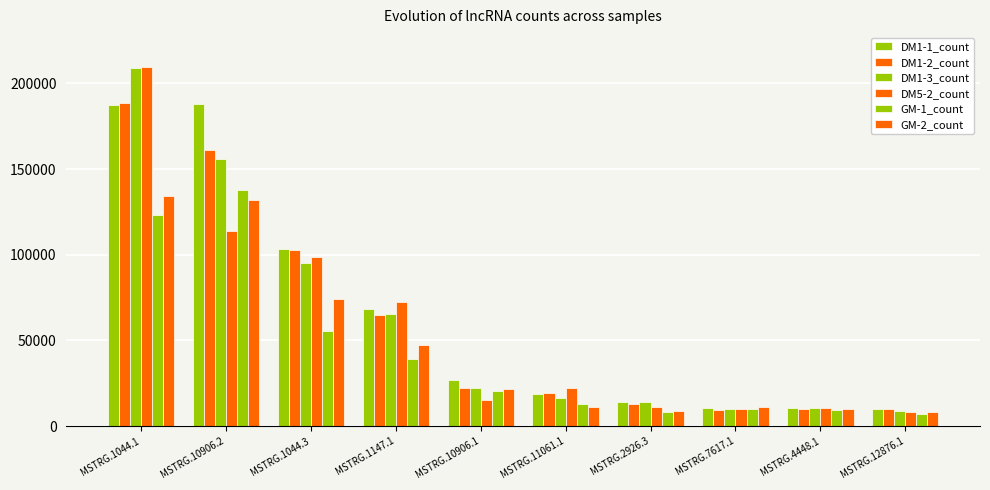

What is the label of the 7th bar from the left?

MSTRG.2926.3